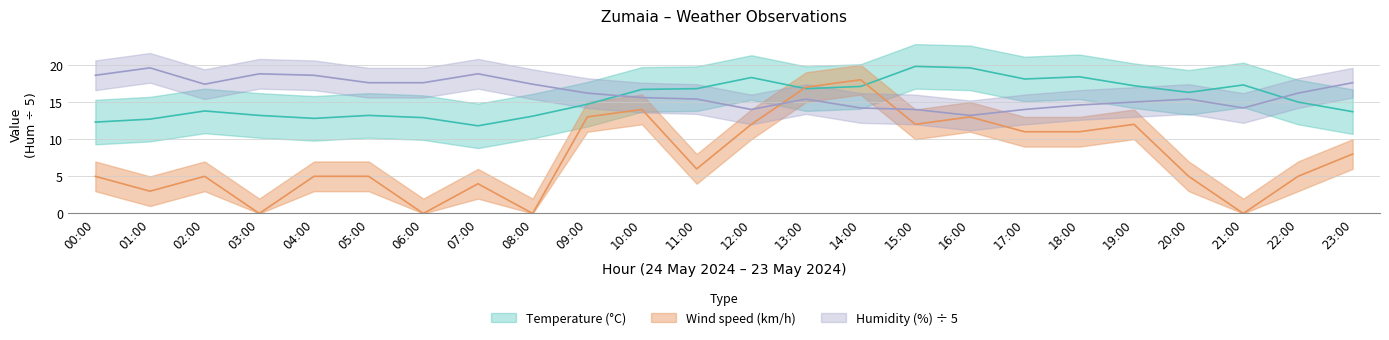

Is it true that Wind speed (km/h) equals 0.0 at 08:00?

True